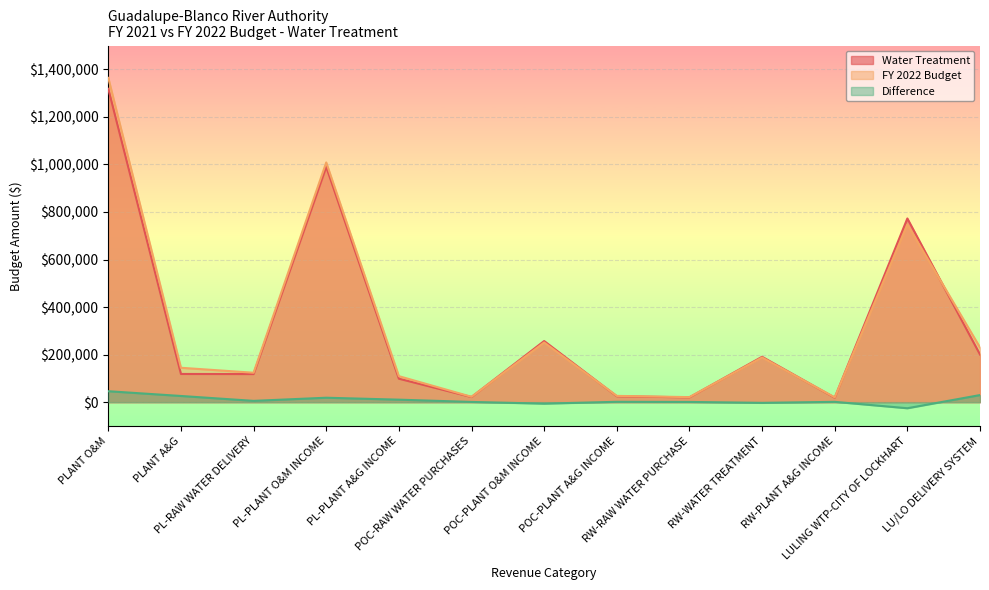

True or false: Difference and Water Treatment intersect in this chart.

False